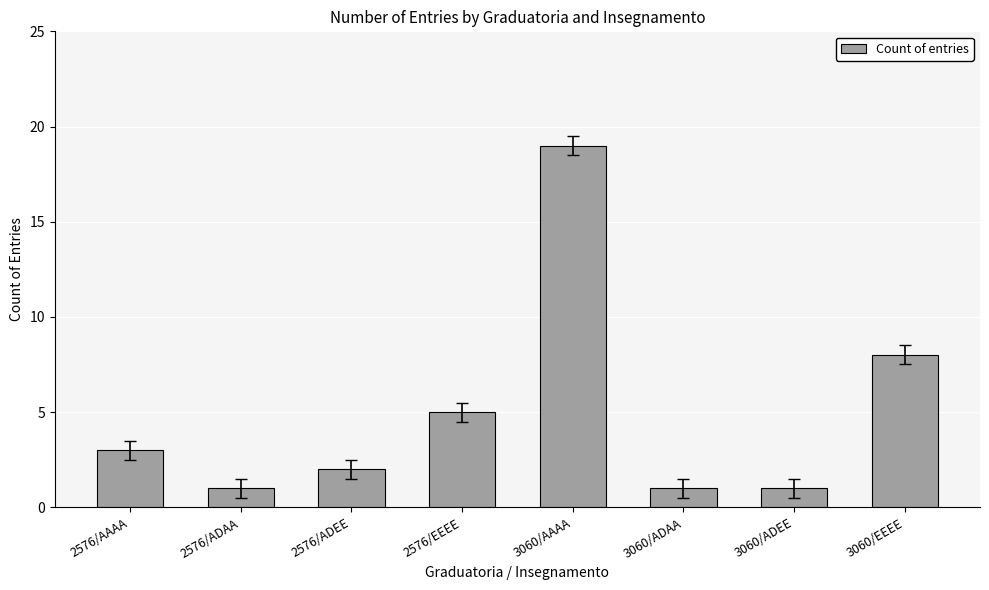

What is the change in value from 2576/EEEE to 3060/EEEE?

+3